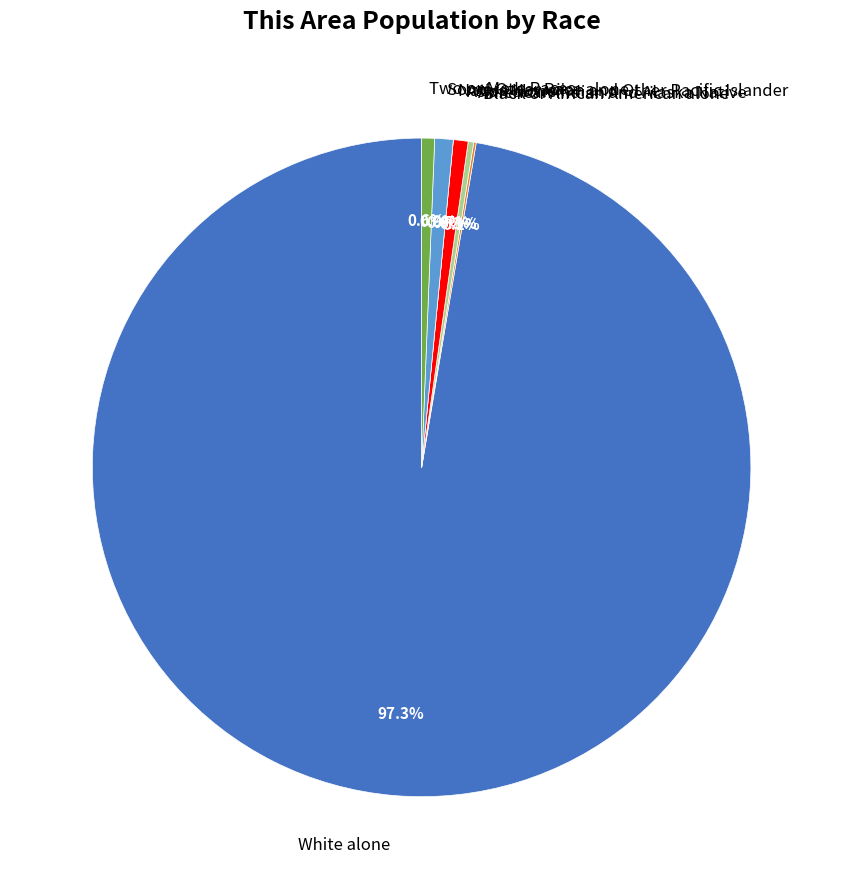

Is the sum of Two or More Races and Some Other Race alone greater than half?

No